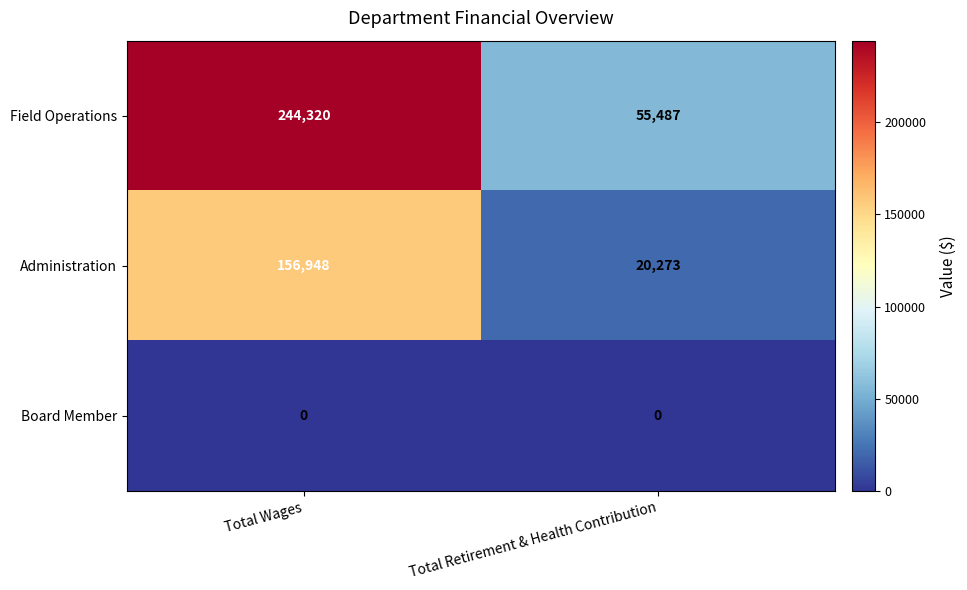

What is the spread (max minus min) of values at Total Retirement & Health Contribution?

55487